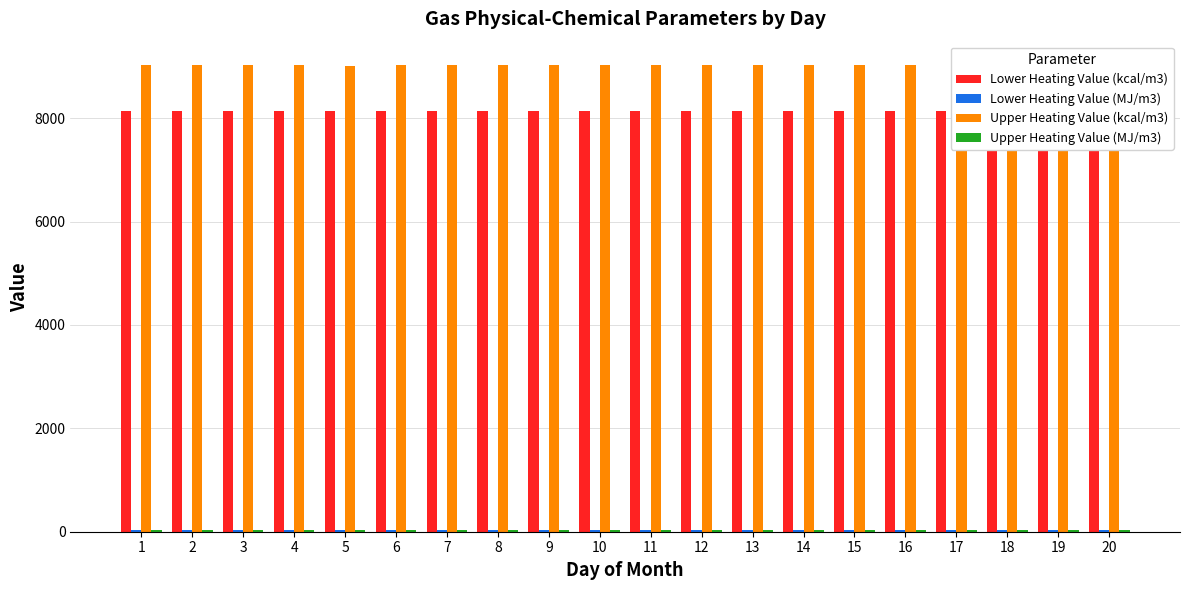

Which series has the largest total across all categories?

Upper Heating Value (kcal/m3)